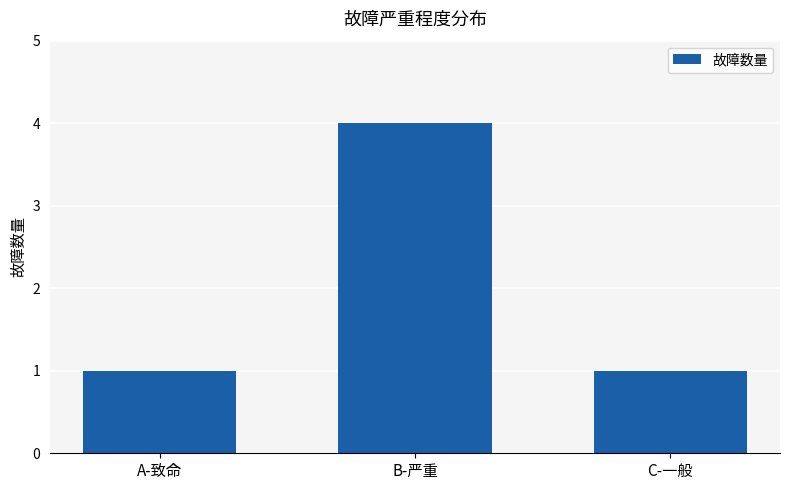

How many values are between 1 and 4?

3